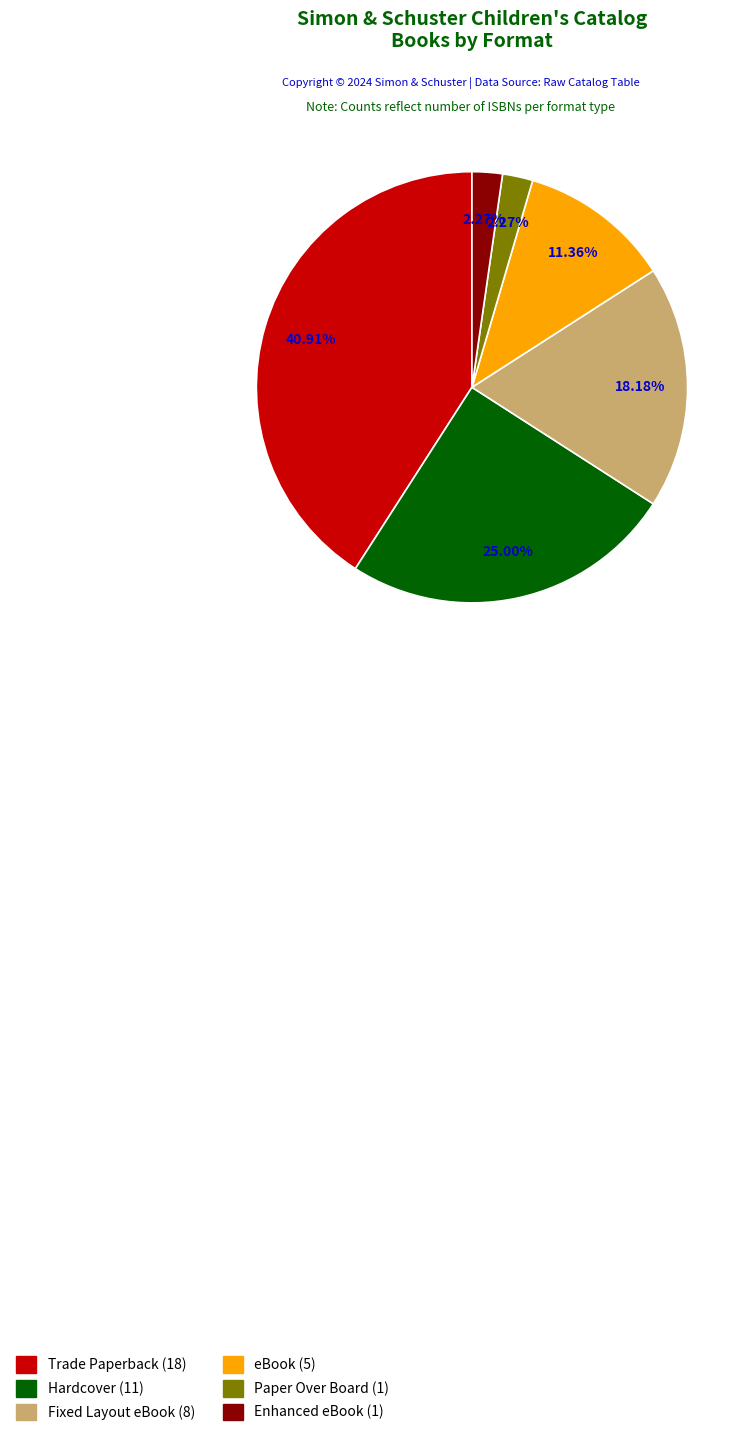

To the nearest percent, what is the difference between the Paper Over Board and eBook slice percentages?

9%